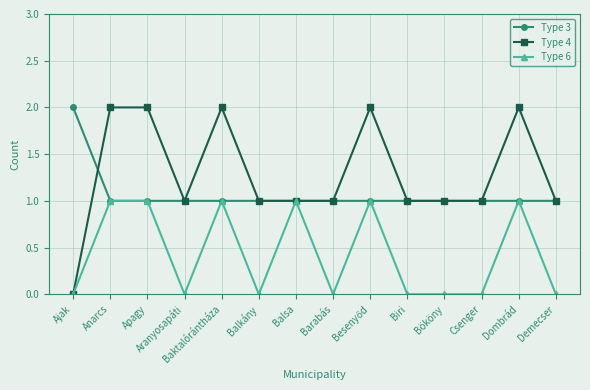

True or false: Type 6 has more than 1 points higher than both neighbors.

True